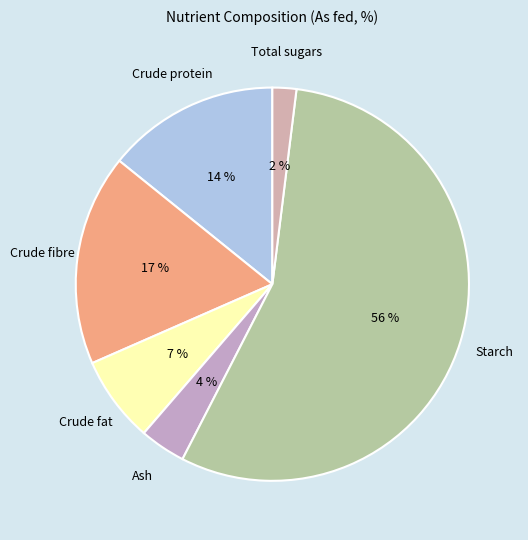

Which category has the smallest portion of the pie?

Total sugars